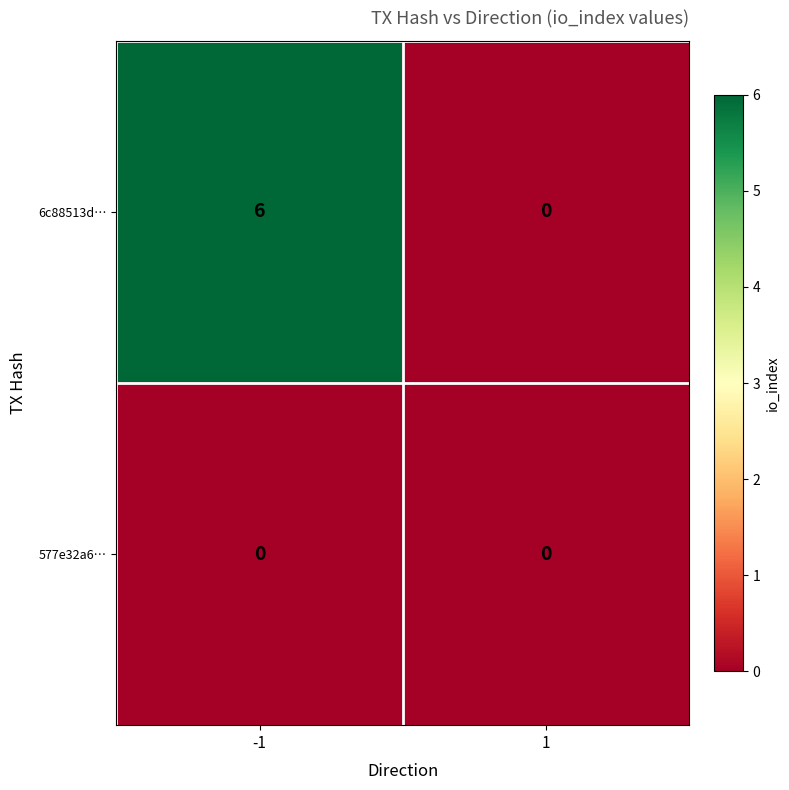

What is the difference between the highest and lowest values at -1?

6